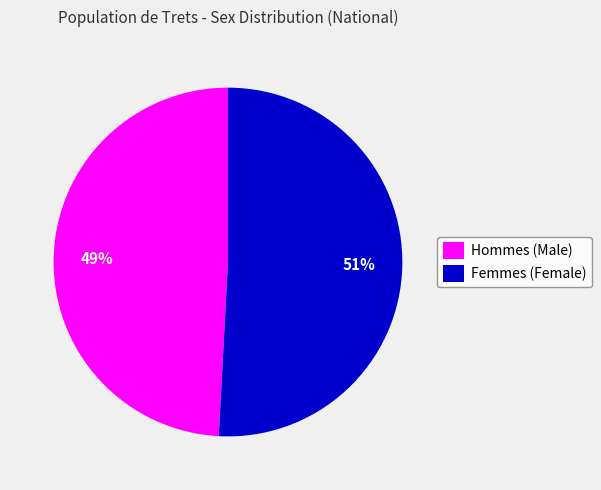

Which slice is the largest?

Femmes (Female)